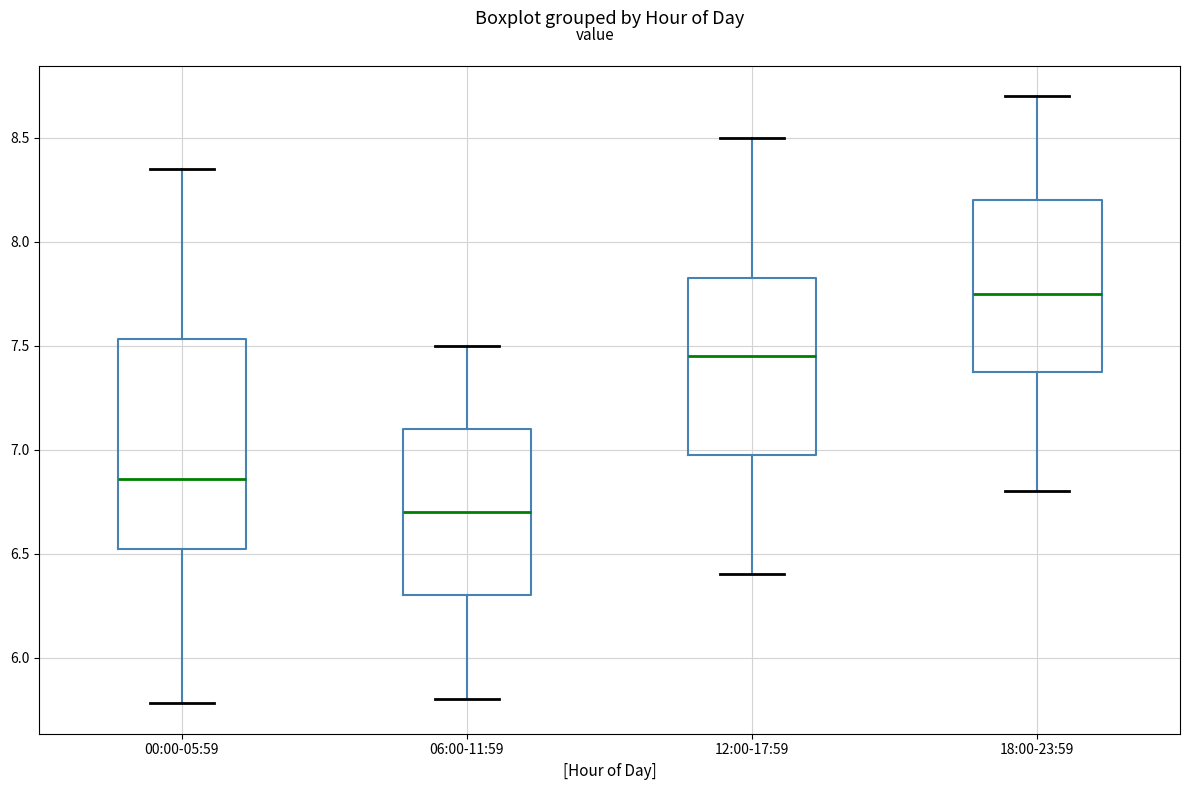

Reading left to right, read every box against the y-axis: the position of its median line, the range the box covers, and the ends of its whiskers. The values are not printed on the chart, so give them approximately, as read against the axis.

00:00-05:59: median 6.85, box 6.50 to 7.55, whiskers 5.80 to 8.35
06:00-11:59: median 6.70, box 6.30 to 7.10, whiskers 5.80 to 7.50
12:00-17:59: median 7.45, box 7.00 to 7.85, whiskers 6.40 to 8.50
18:00-23:59: median 7.75, box 7.40 to 8.20, whiskers 6.80 to 8.70